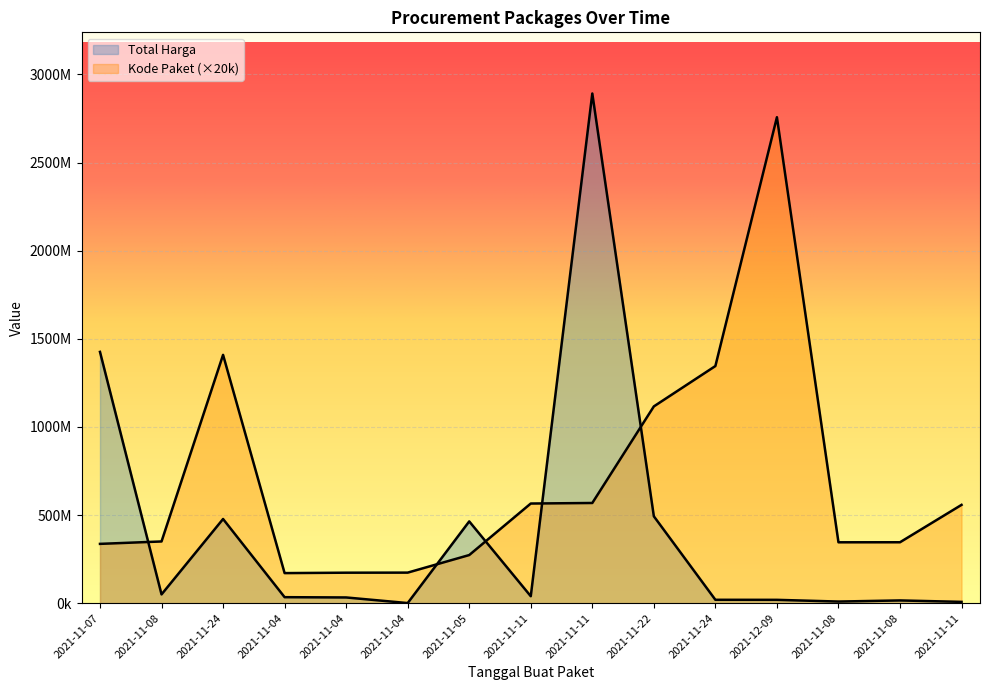

Reading left to right, transcribe all the data shown in this chart.

Total Harga: 1425867900	49730040	477600000	34000000	32441200	577875	464002100	39440000	2892122000	493000000	19175000	18900000	9180000	15513960	7401240
Kode Paket: 336460000	350180000	1409060000	170600000	172920000	173360000	273040000	565420000	568500000	1116520000	1345580000	2757520000	345440000	345660000	557820000